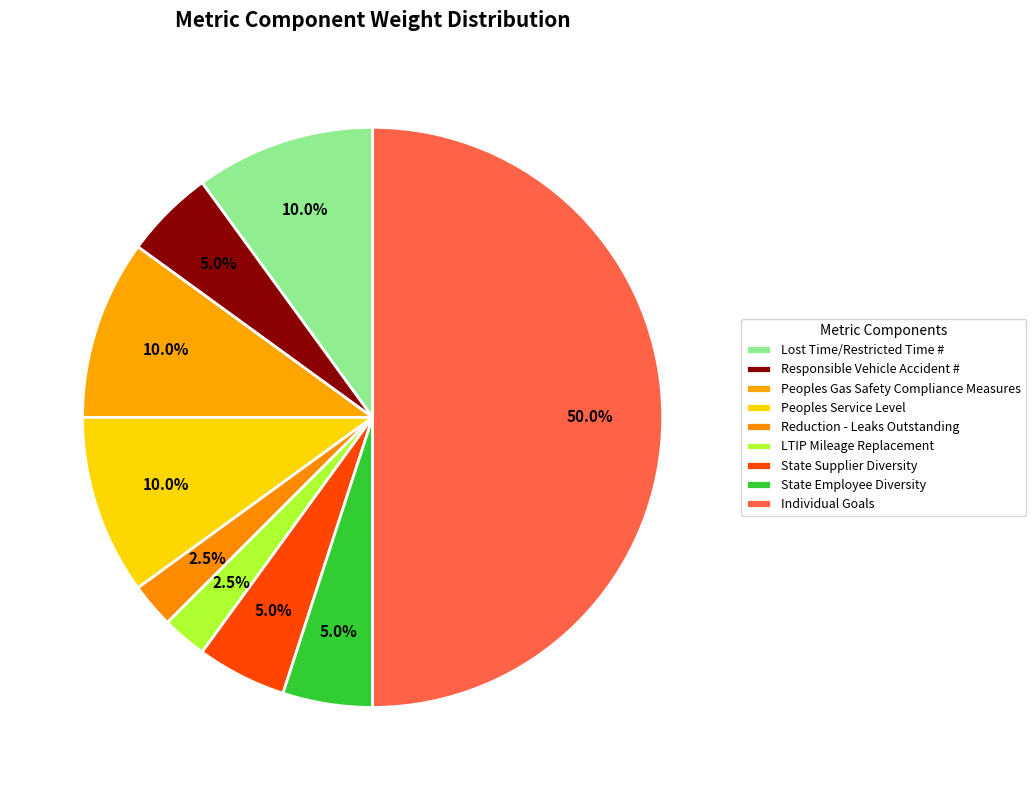

Is there a majority slice in this chart?

No